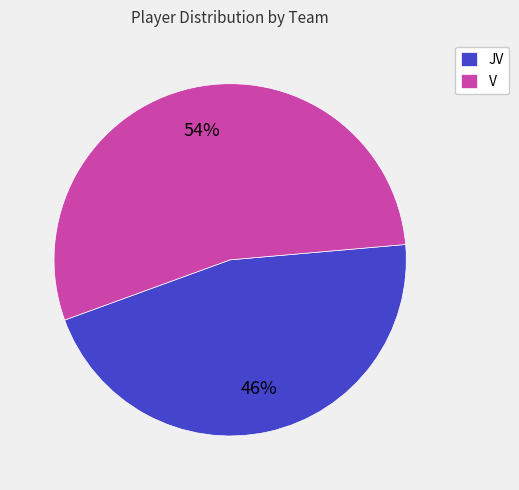

Does any single category account for the majority?

Yes